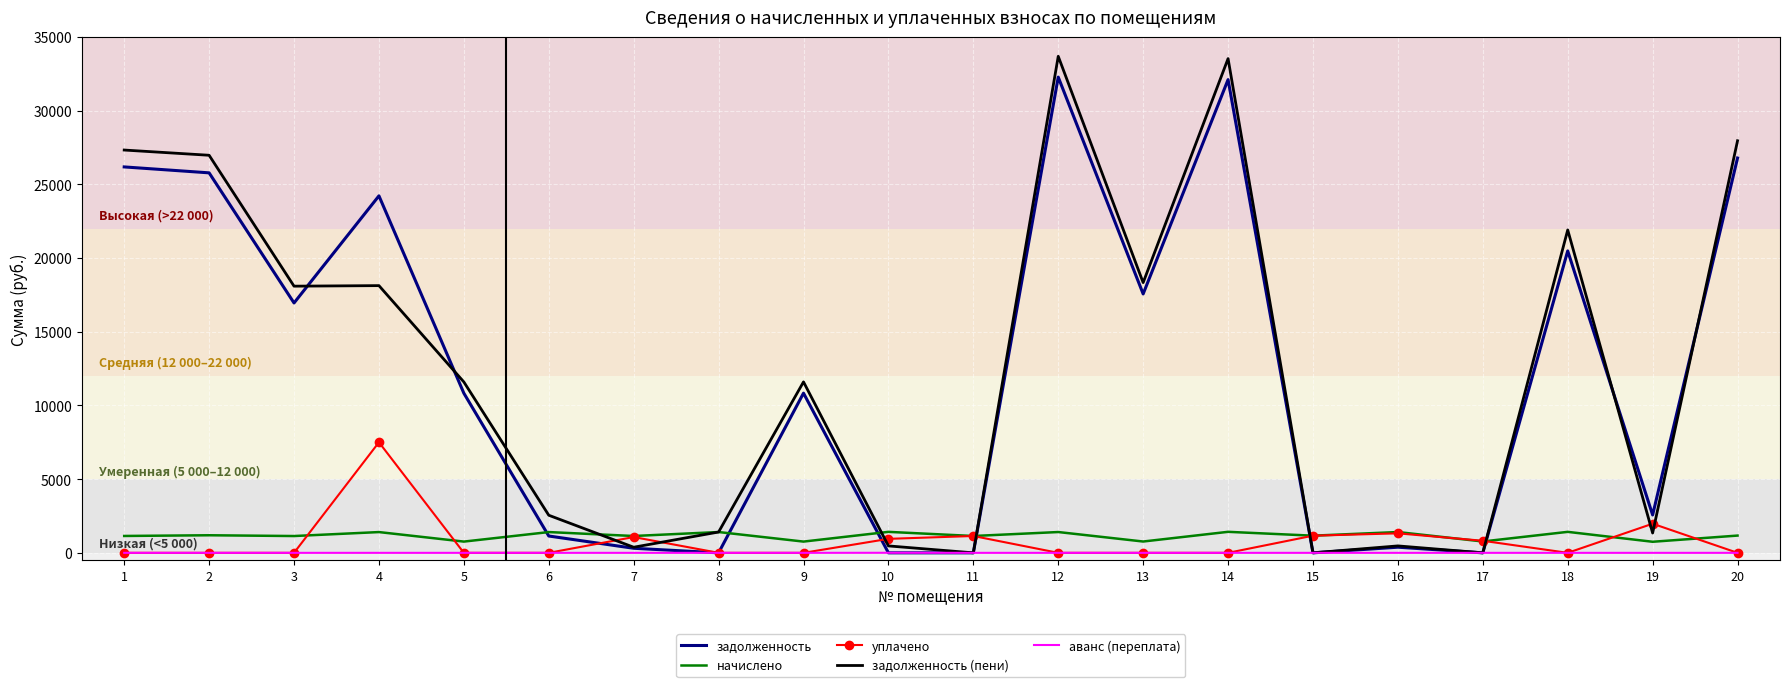

Is the value of уплачено at 20 greater than the value of задолженность (пени) at 2?

No